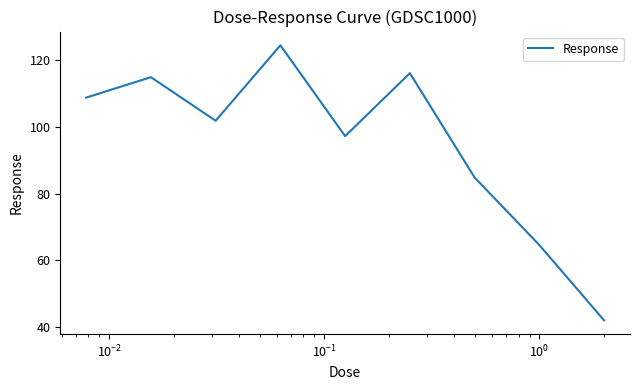

What is the difference between the maximum and minimum values?

82.6